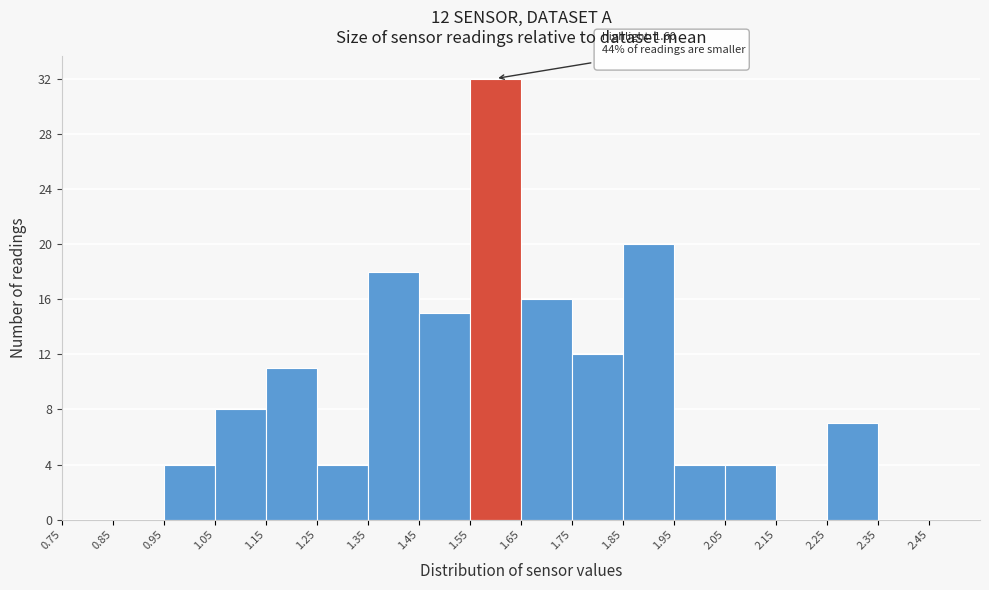

Which range on the x-axis has the tallest bar?

1.55 to 1.65